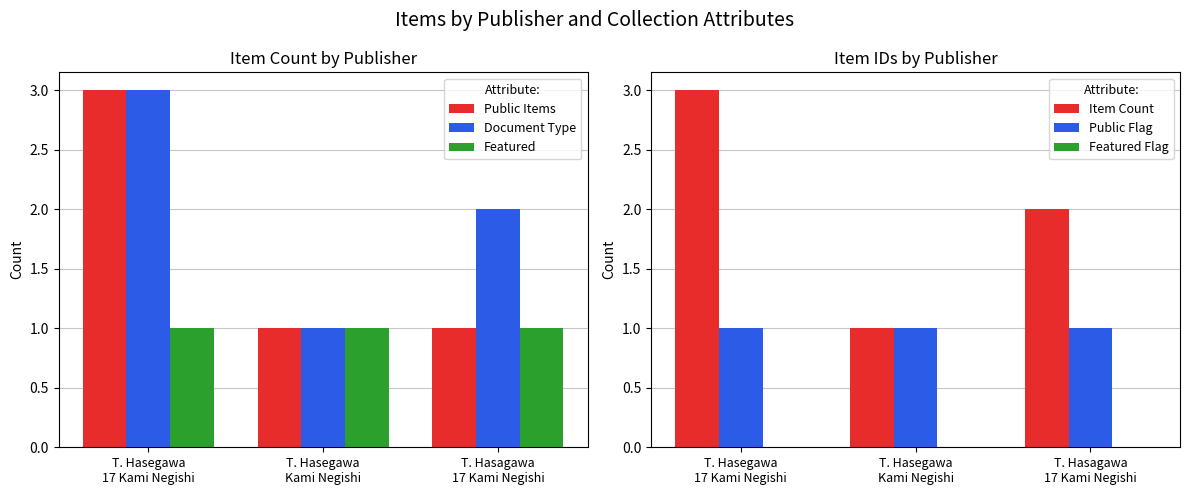

True or false: Document Type has a value of 5 at T. Hasegawa
17 Kami Negishi.

False